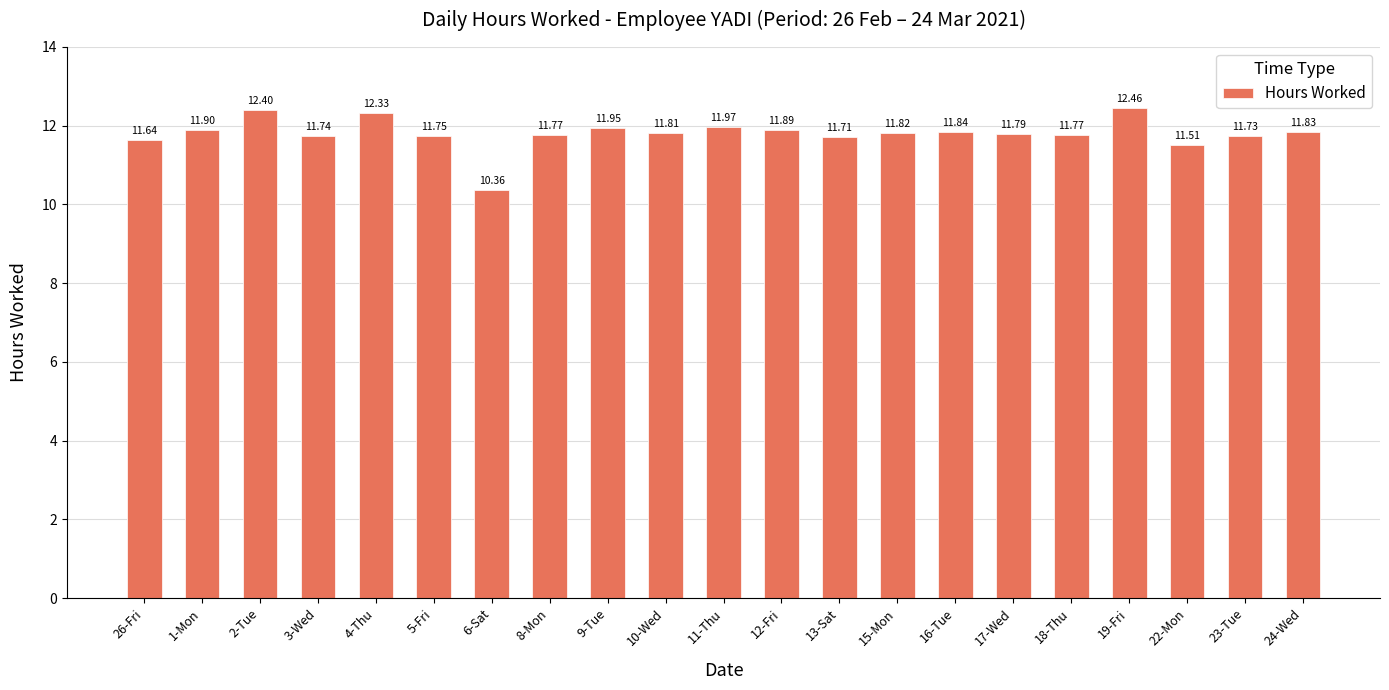

At which label is the value closest to 11?

22-Mon